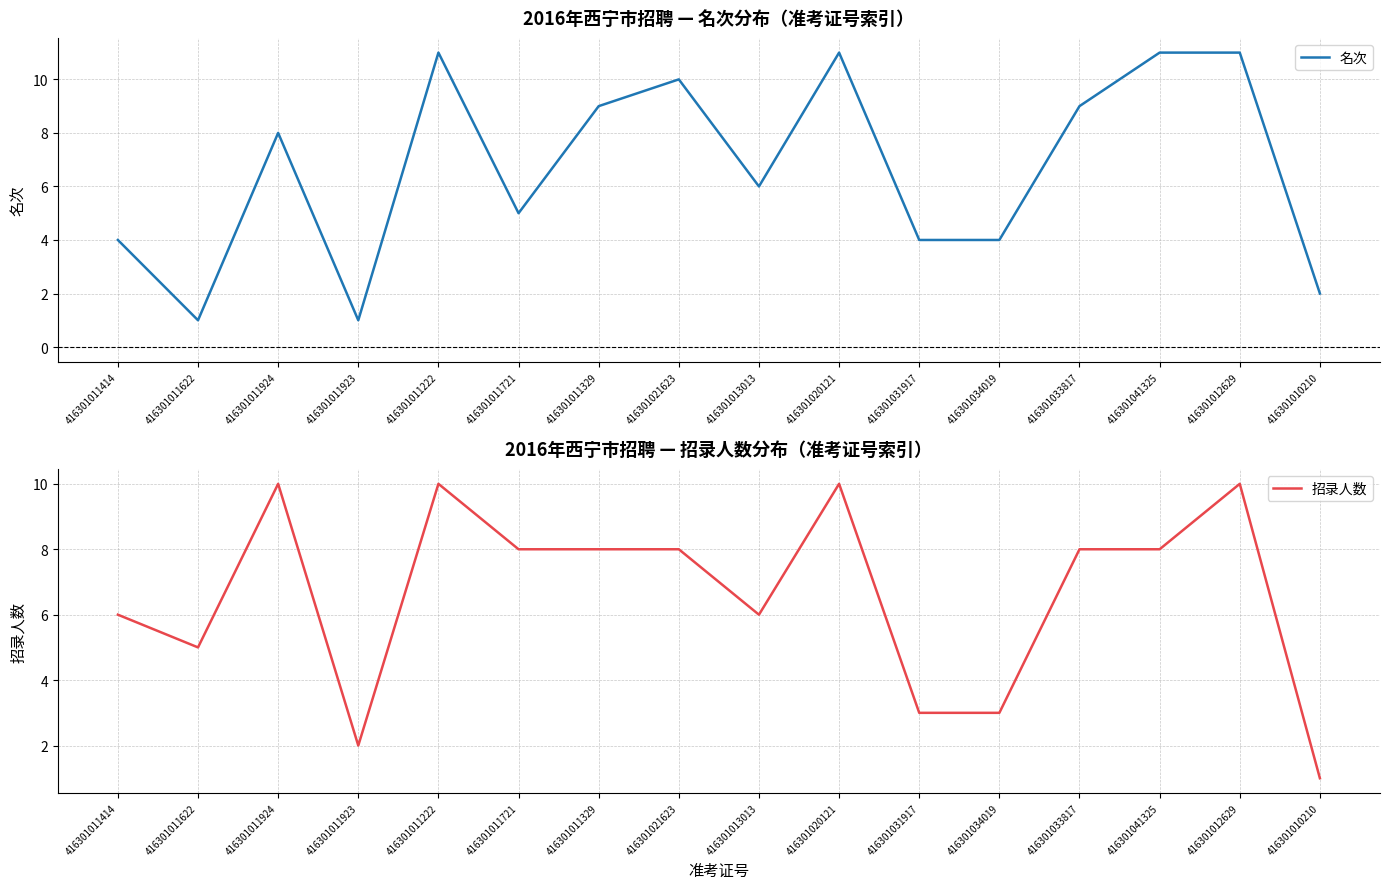

Which series has the largest range (max minus min)?

名次